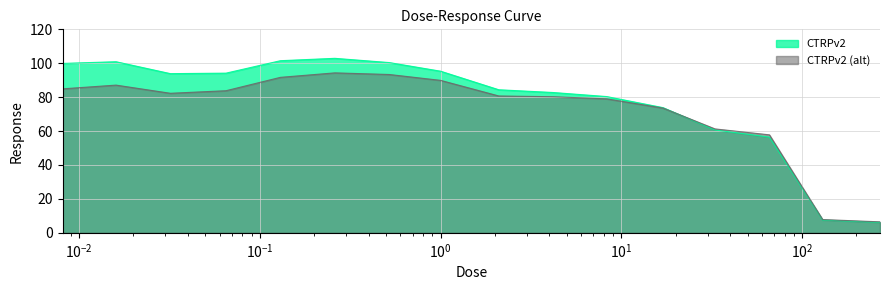

Rank the series by their average value, from lowest to highest.

CTRPv2 (alt), CTRPv2